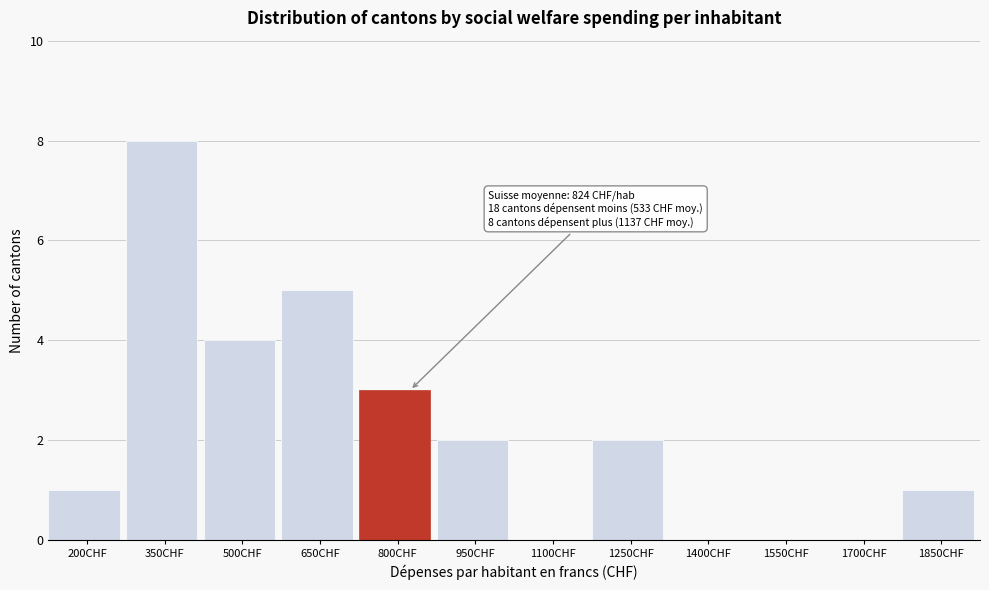

Reading left to right, transcribe all the data shown in this chart.

200CHF=1	350CHF=8	500CHF=4	650CHF=5	800CHF=3	950CHF=2	1100CHF=0	1250CHF=2	1400CHF=0	1550CHF=0	1700CHF=0	1850CHF=1